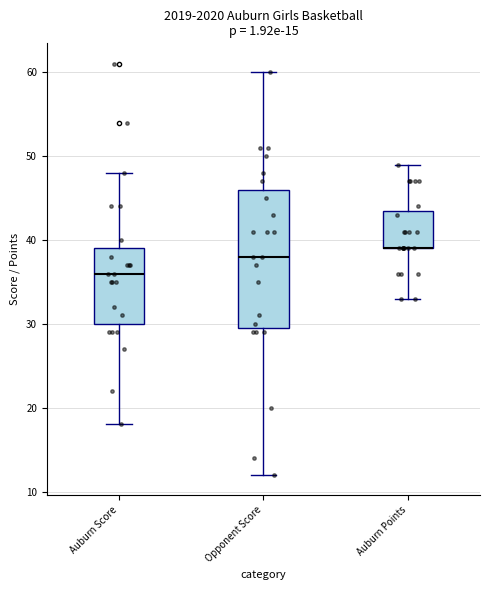

Reading left to right, read every box against the y-axis: the position of its median line, the range the box covers, and the ends of its whiskers. The values are not printed on the chart, so give them approximately, as read against the axis.

Auburn Score: median 36, box 30 to 39, whiskers 18 to 48
Opponent Score: median 38, box 30 to 46, whiskers 12 to 60
Auburn Points: median 39 (drawn on the box's lower edge), box 39 to 44, whiskers 33 to 49